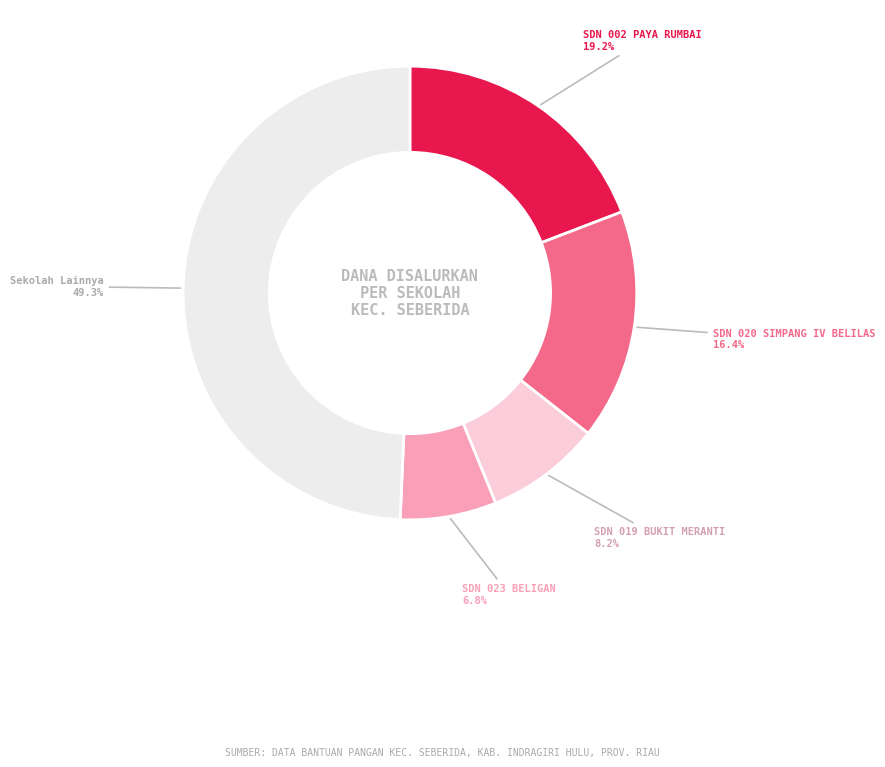

Is there any slice that represents more than half of the pie?

No